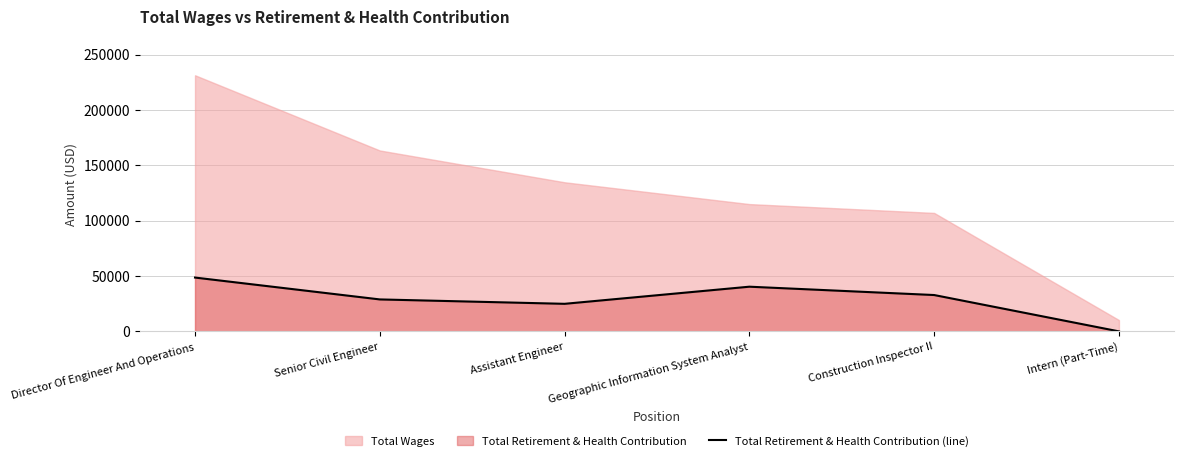

What is the difference between the maximum and minimum values?

48648